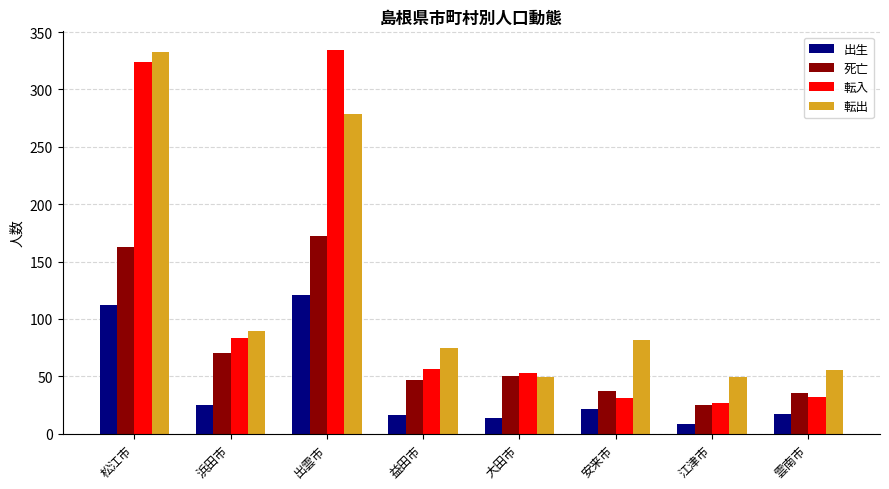

What is the lowest value of the 転入 series?

27